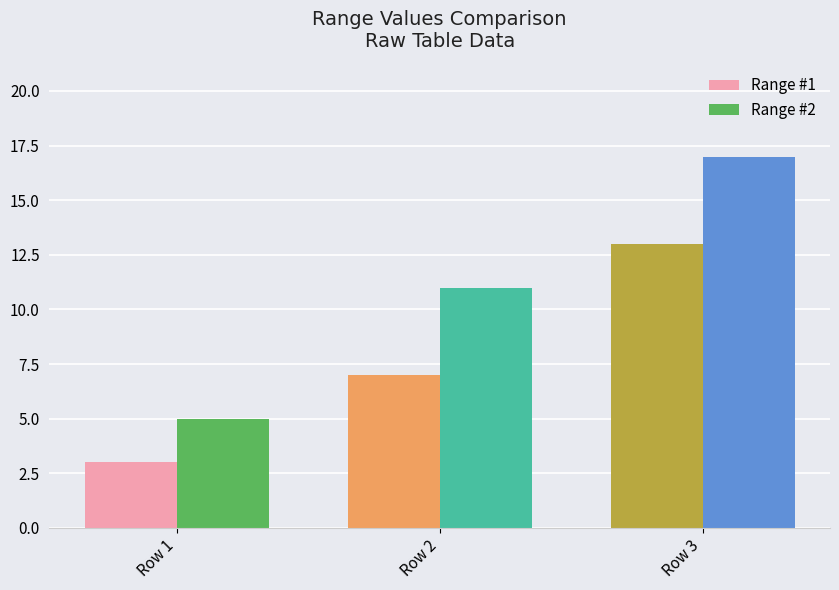

How many bars are there in each group?

2